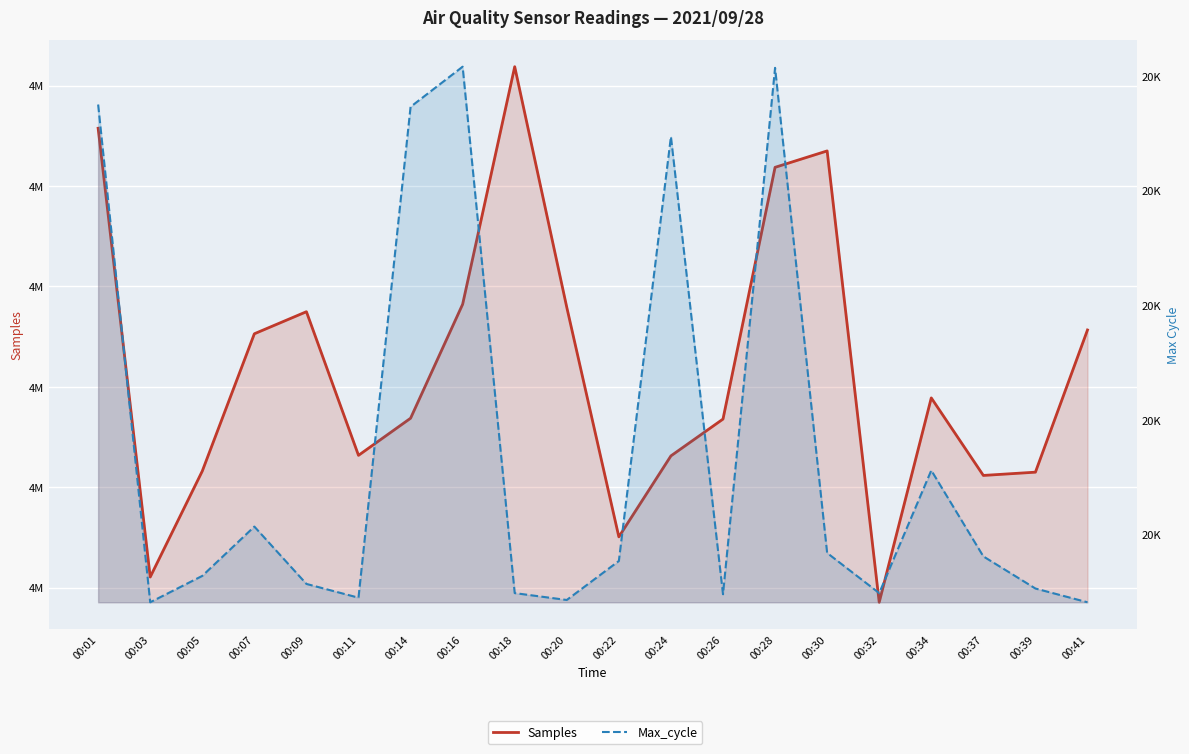

At how many categories does at least one series exceed 822298?

20